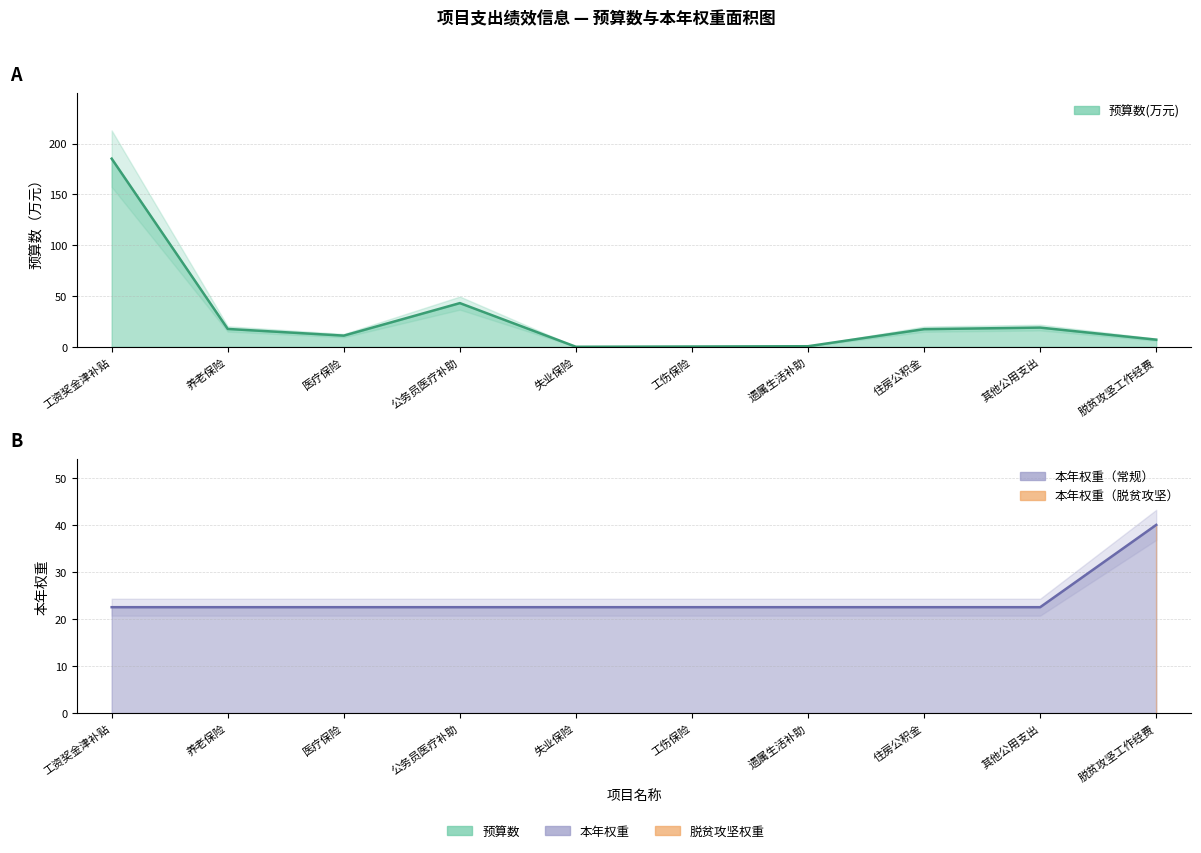

Is it true that 本年权重 equals 22.5 at 住房公积金?

True